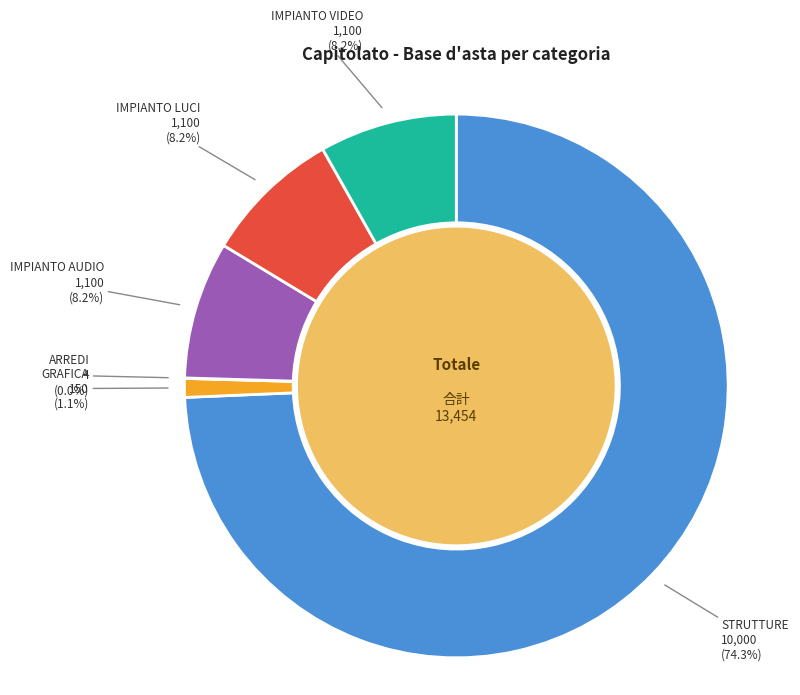

Which category has the biggest portion of the pie?

STRUTTURE